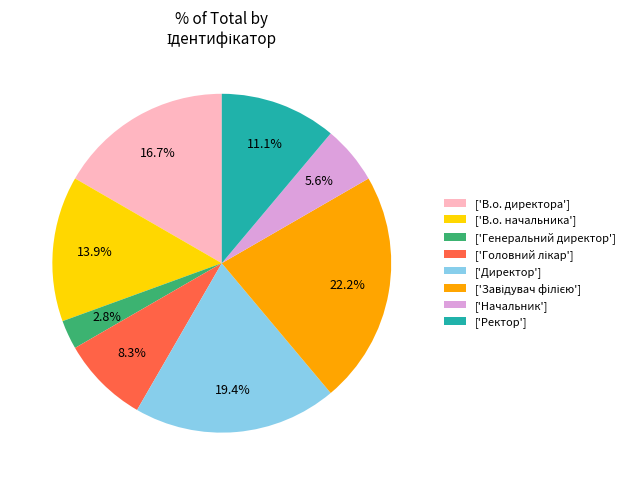

What percentage is NOT represented by ['Ректор']?

88.9%